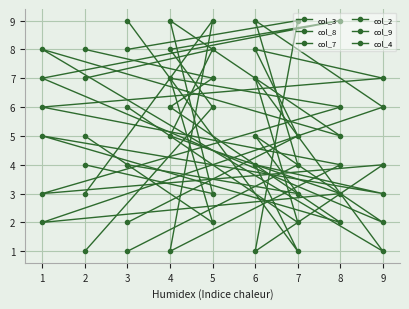

Where is col_4 nearest to the value 5?

4